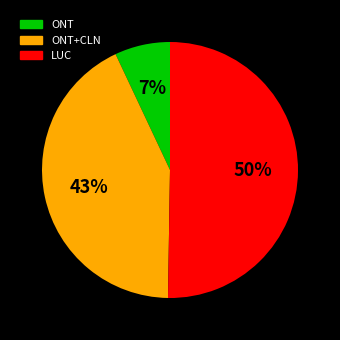

To the nearest percent, what is the difference between the largest and smallest slice percentages?

43%